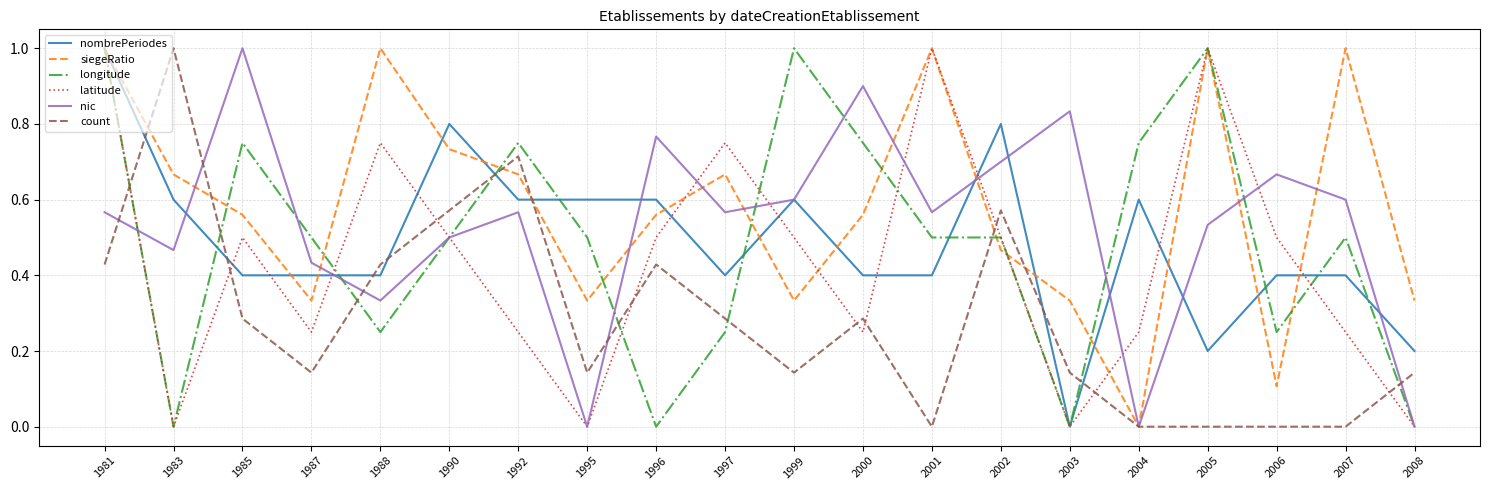

True or false: nic has more than 0 interior local peaks.

True